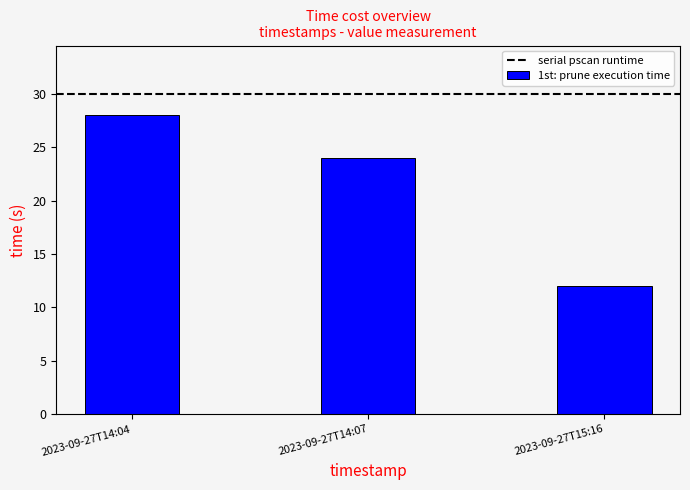

What is the smallest value displayed?

12